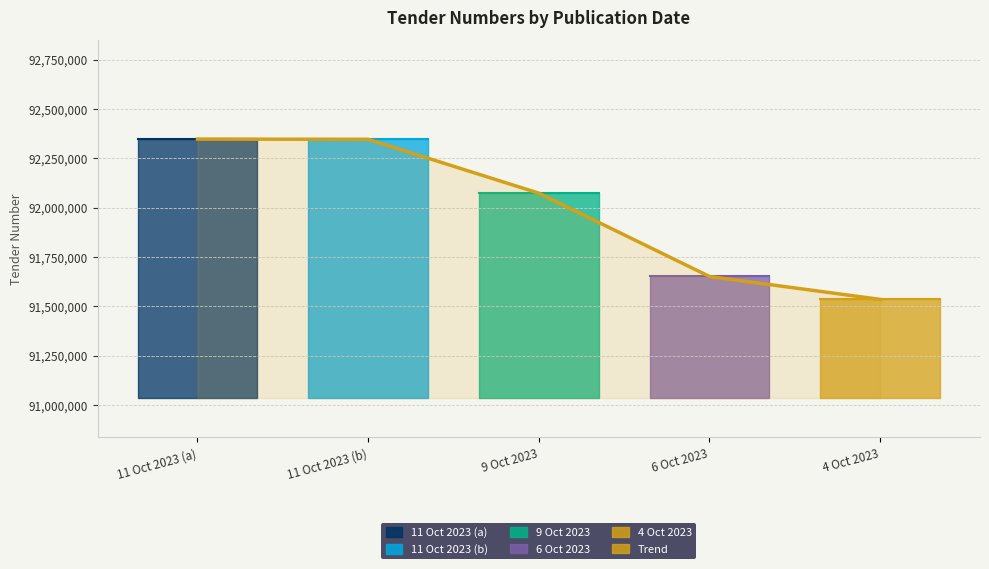

Read the value at 11 Oct 2023 (b), to the nearest 50.

92347000